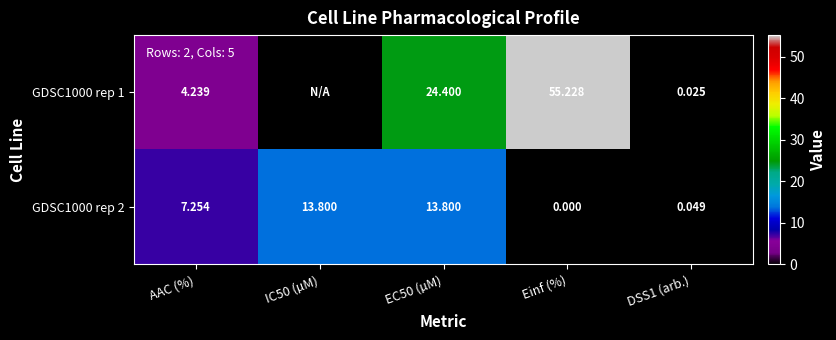

What is the total value across all series at Einf (%)?

55.2